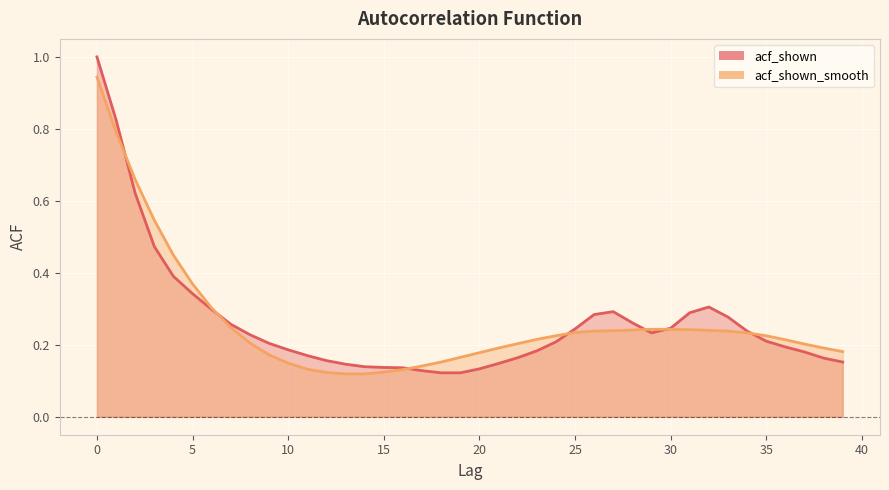

How many times do acf_shown_smooth and acf_shown cross each other?

7